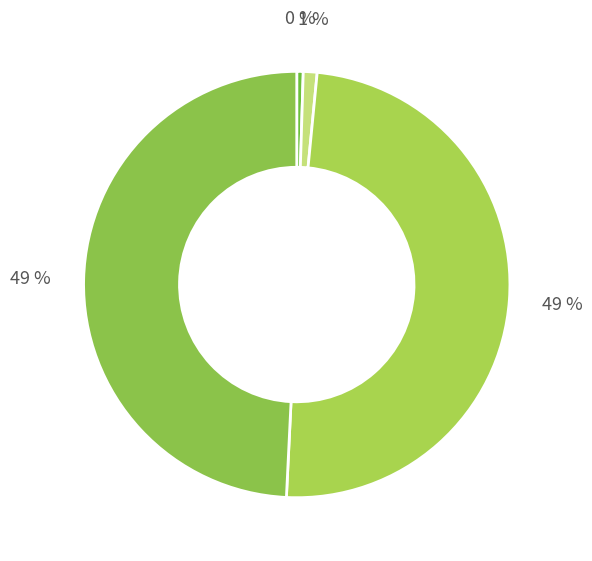

Which slice is the largest?

Buff-tipped Phaneta Moth